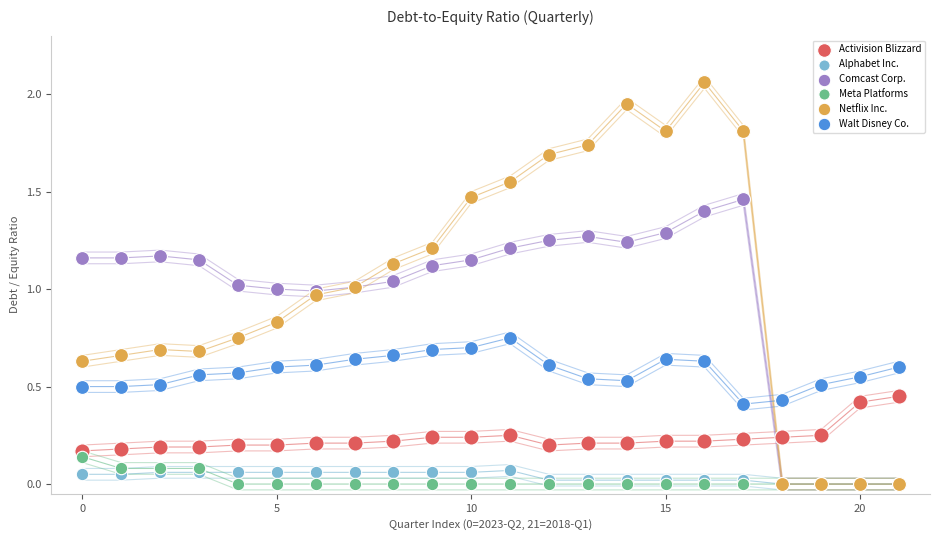

Which series reaches the maximum Y coordinate?

Netflix Inc.